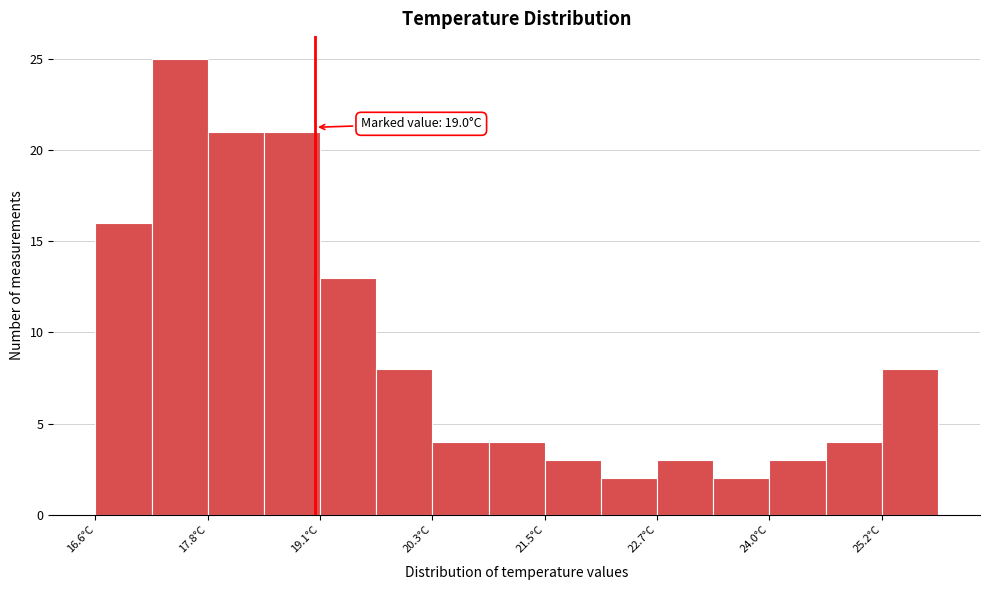

Around what value on the x-axis is the tallest bar? Give the approximate position of its centre, as read against the axis.

17.6